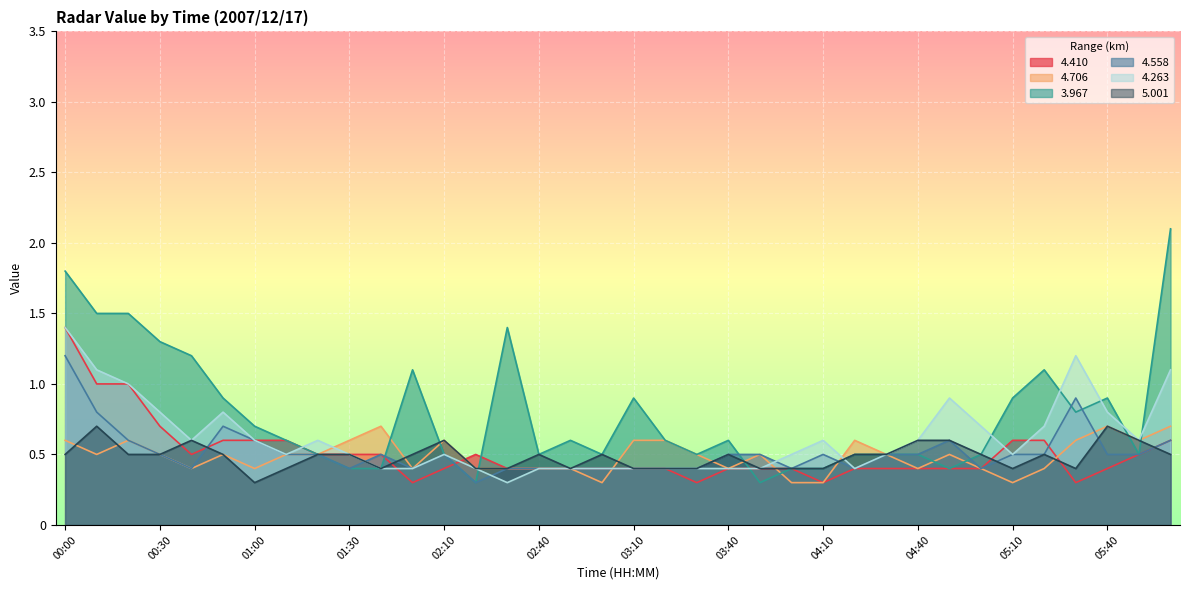

What is the label of the 14th point from the left?

02:20